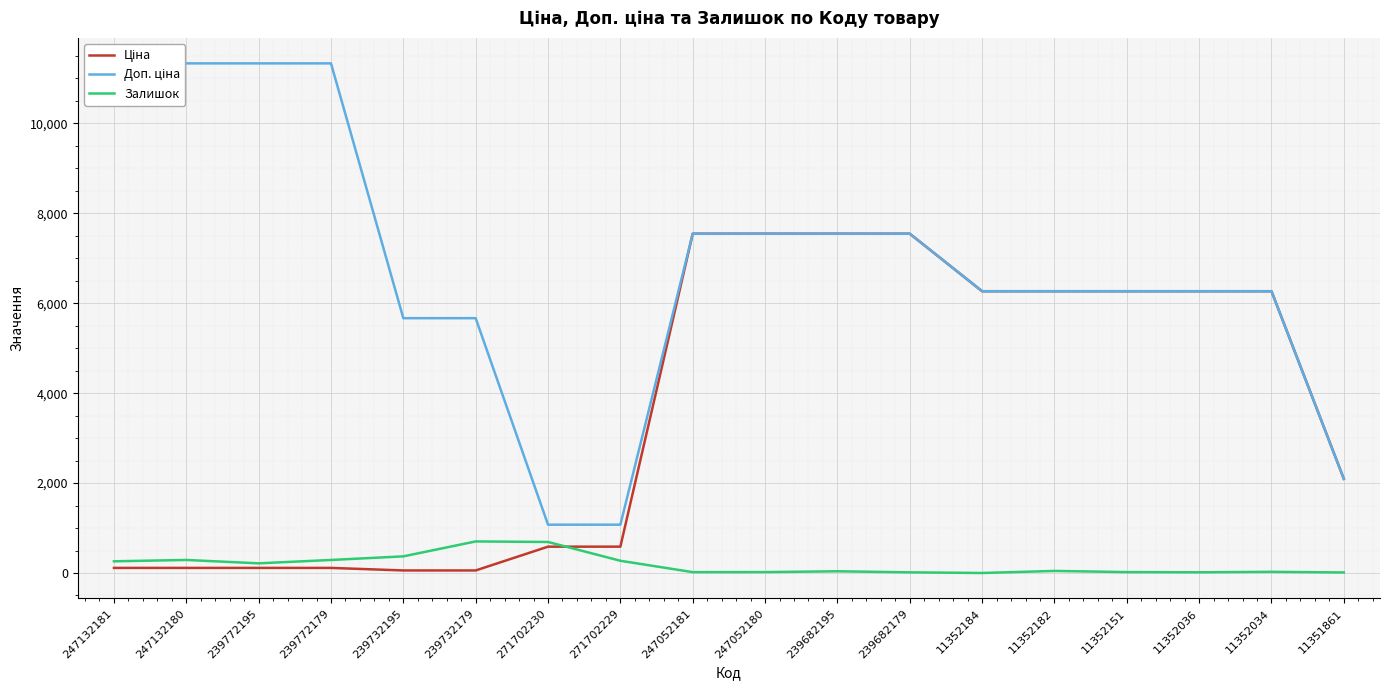

What is the maximum value shown in the chart?

11334.0